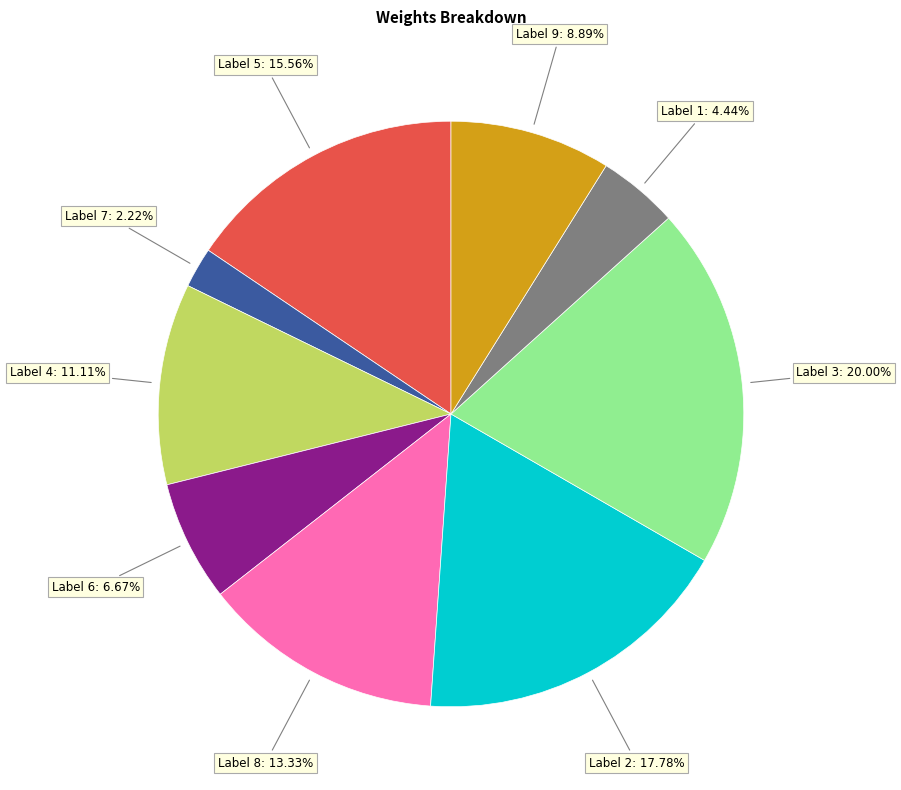

To the nearest percent, what is the difference between the largest and smallest slice percentages?

18%